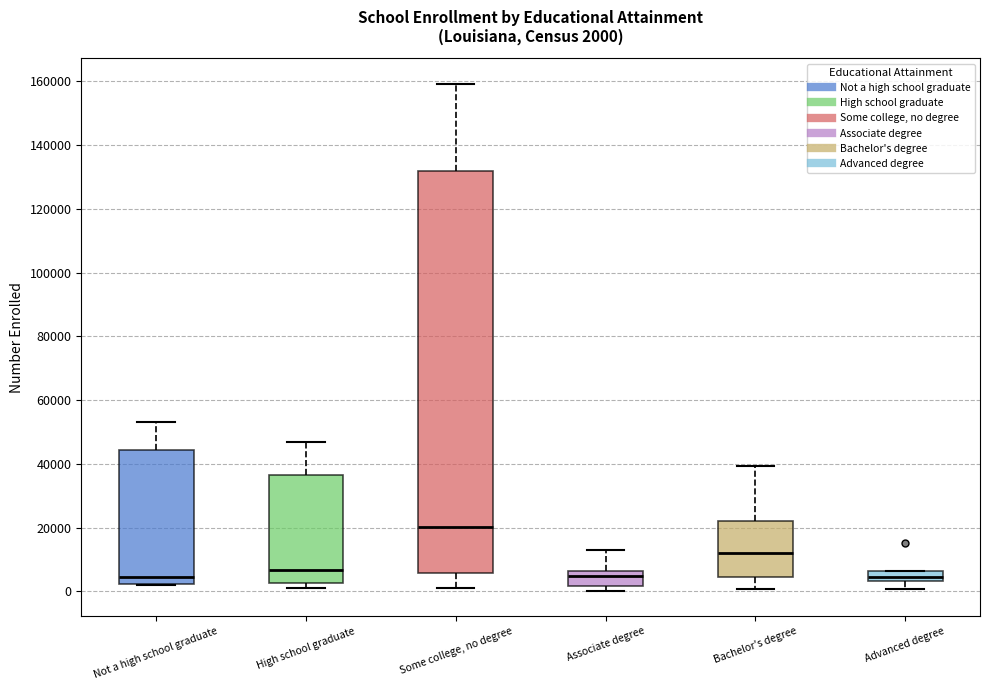

Comparing the boxes themselves (not the whiskers), which one is the tallest?

Some college, no degree